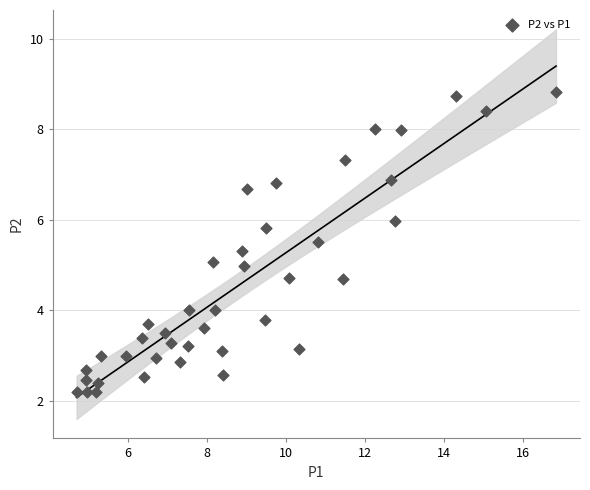

What is the range of X values (max minus min)?

12.1